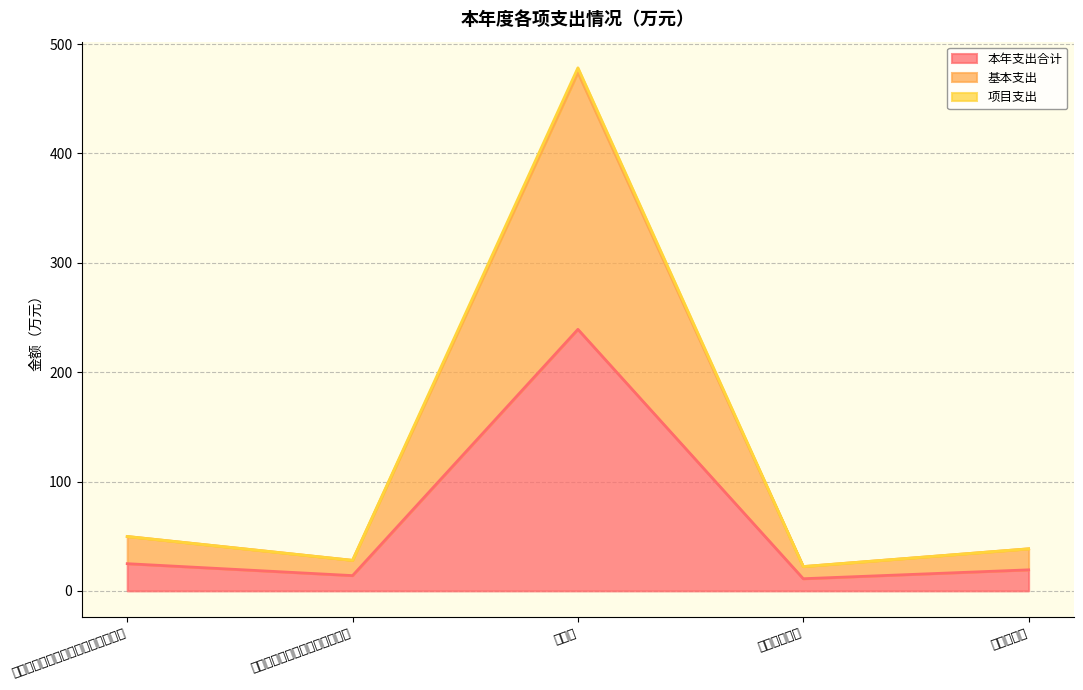

Which has a higher value, 住房公积金 or 事业单位医疗?

住房公积金